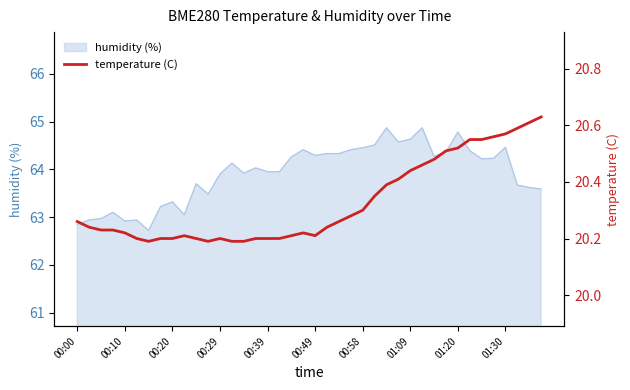

What is the minimum value for humidity (%)?

62.7